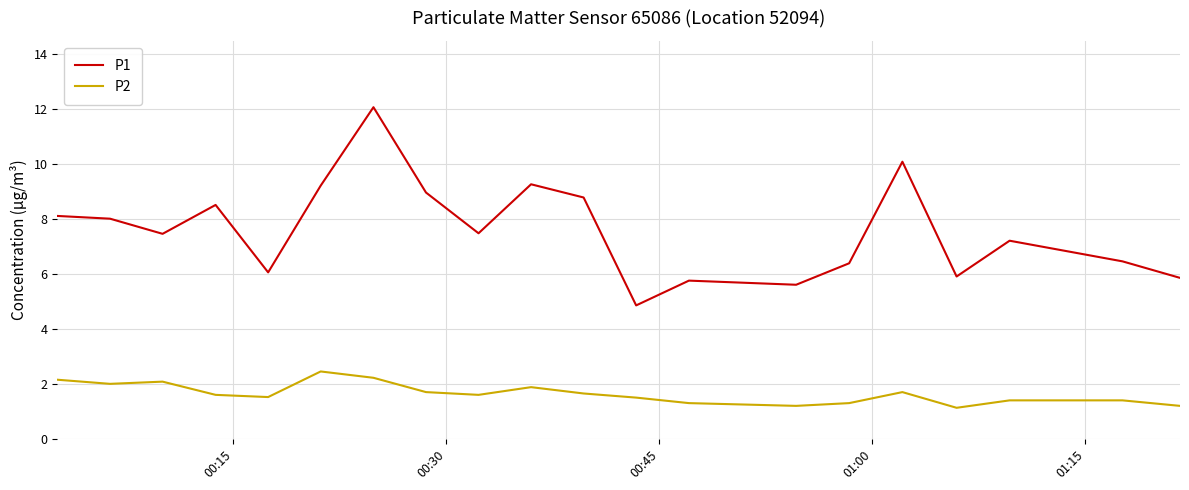

True or false: P1 and P2 cross at least once.

False